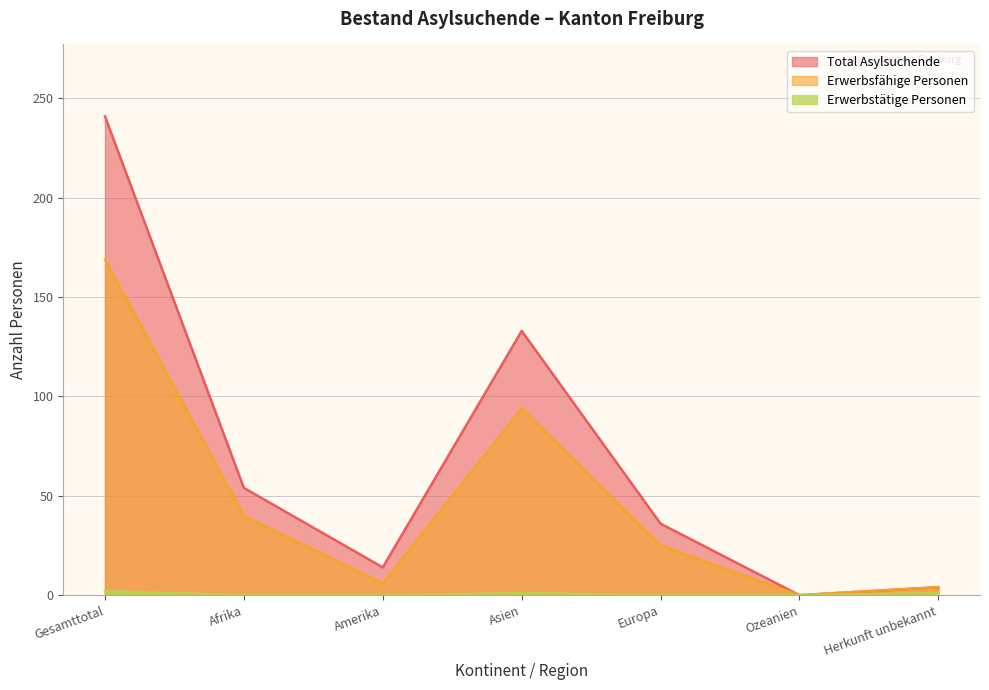

Which series has the largest total across all categories?

Total Asylsuchende